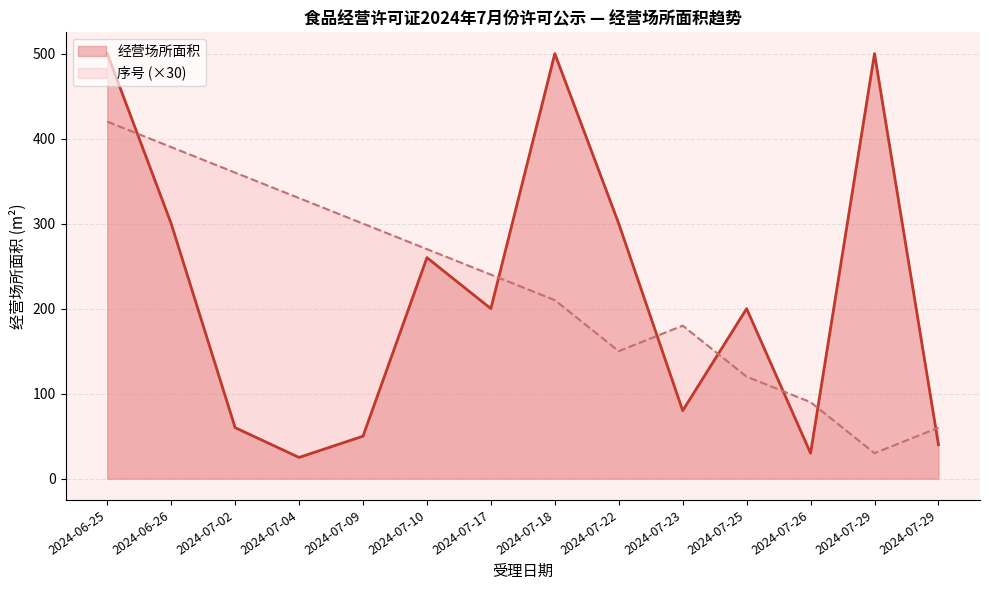

The chart shows a value of 100 at 2024-07-18. True or false?

False